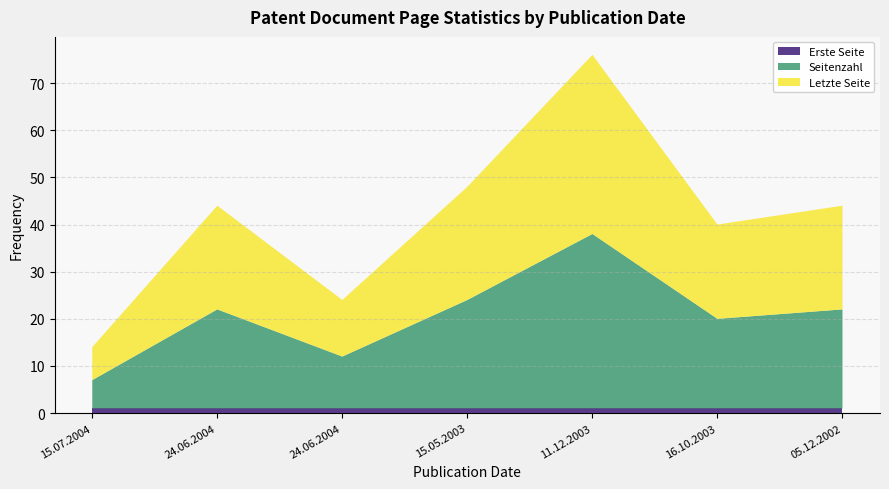

Reading left to right, transcribe all the data shown in this chart.

Seitenzahl: 15.07.2004=6	24.06.2004=21	24.06.2004=11	15.05.2003=23	11.12.2003=37	16.10.2003=19	05.12.2002=21
Letzte Seite: 15.07.2004=7	24.06.2004=22	24.06.2004=12	15.05.2003=24	11.12.2003=38	16.10.2003=20	05.12.2002=22
Erste Seite: 15.07.2004=1	24.06.2004=1	24.06.2004=1	15.05.2003=1	11.12.2003=1	16.10.2003=1	05.12.2002=1